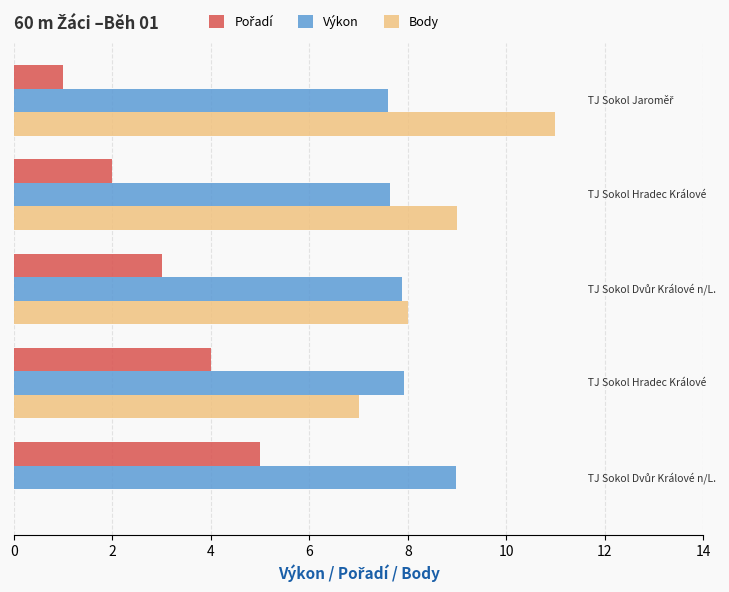

Which series has the largest total across all categories?

Výkon